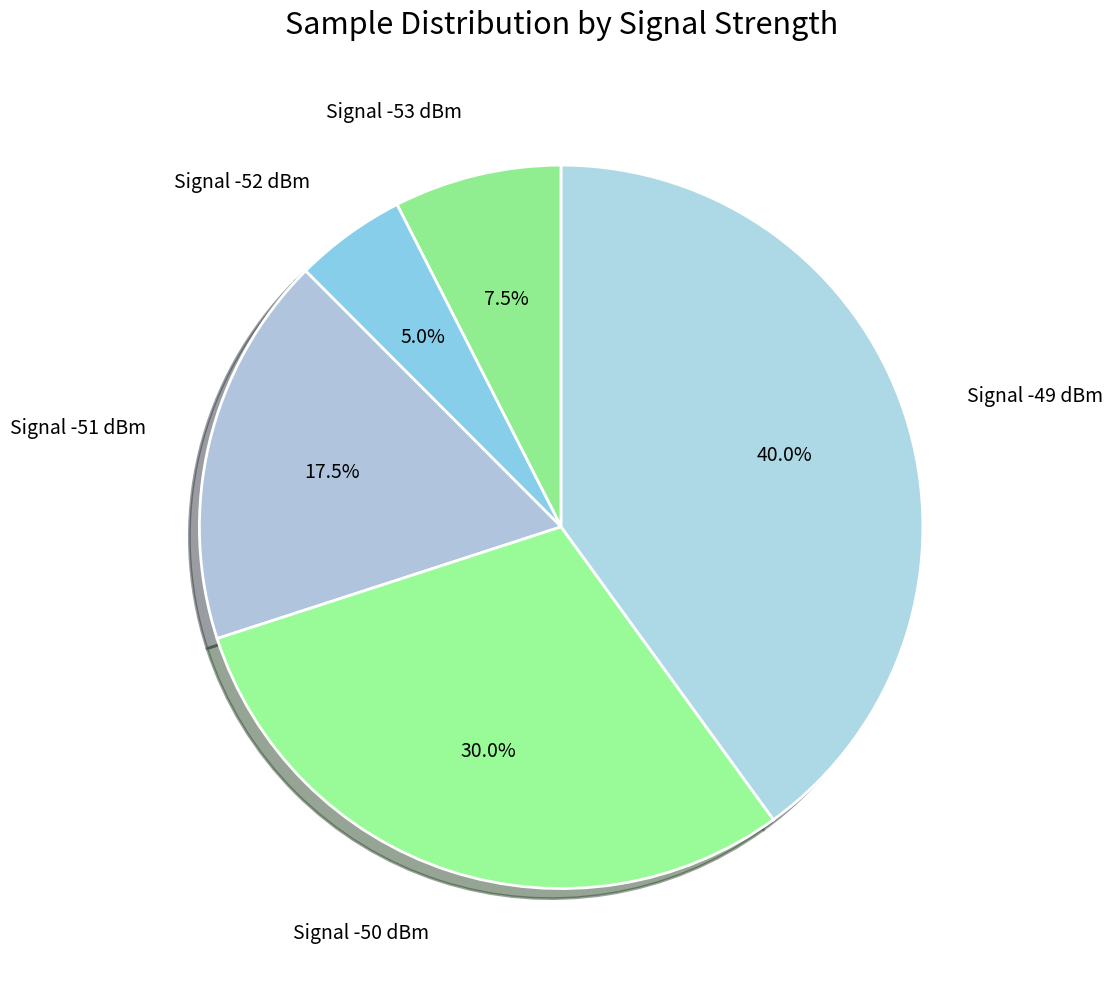

Is there a majority slice in this chart?

No